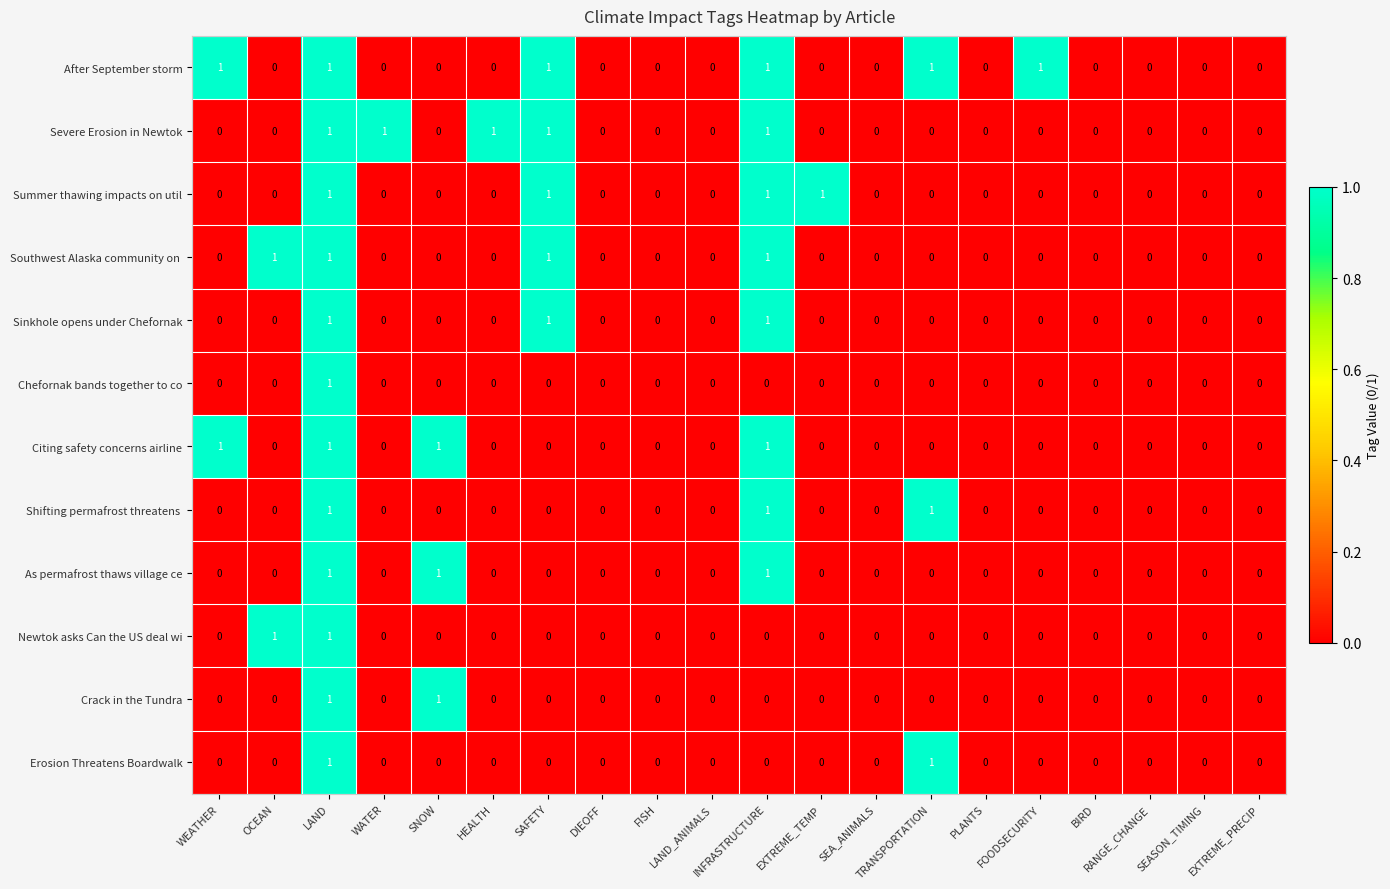

Count the Severe Erosion in Newtok values in the range 0 to 1.

20